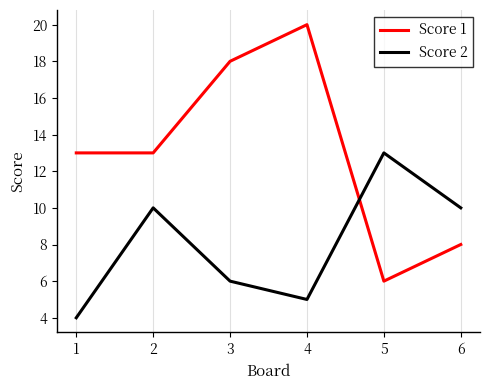

Count the Score 1 values in the range 8 to 18.

4